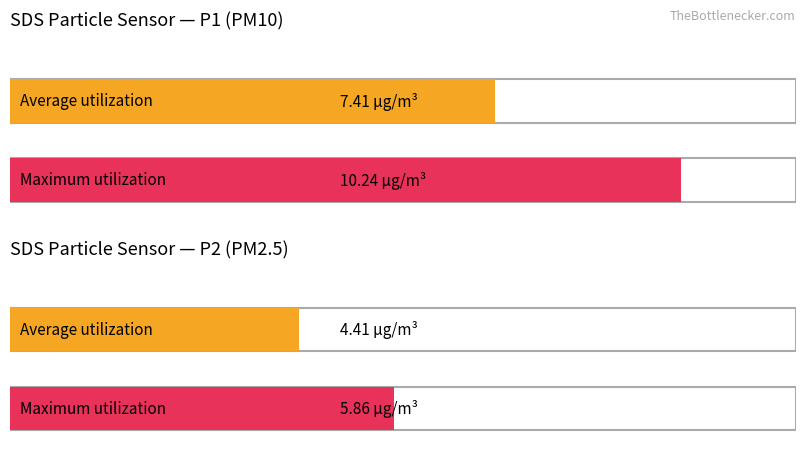

Which series has the largest total across all categories?

Maximum utilization